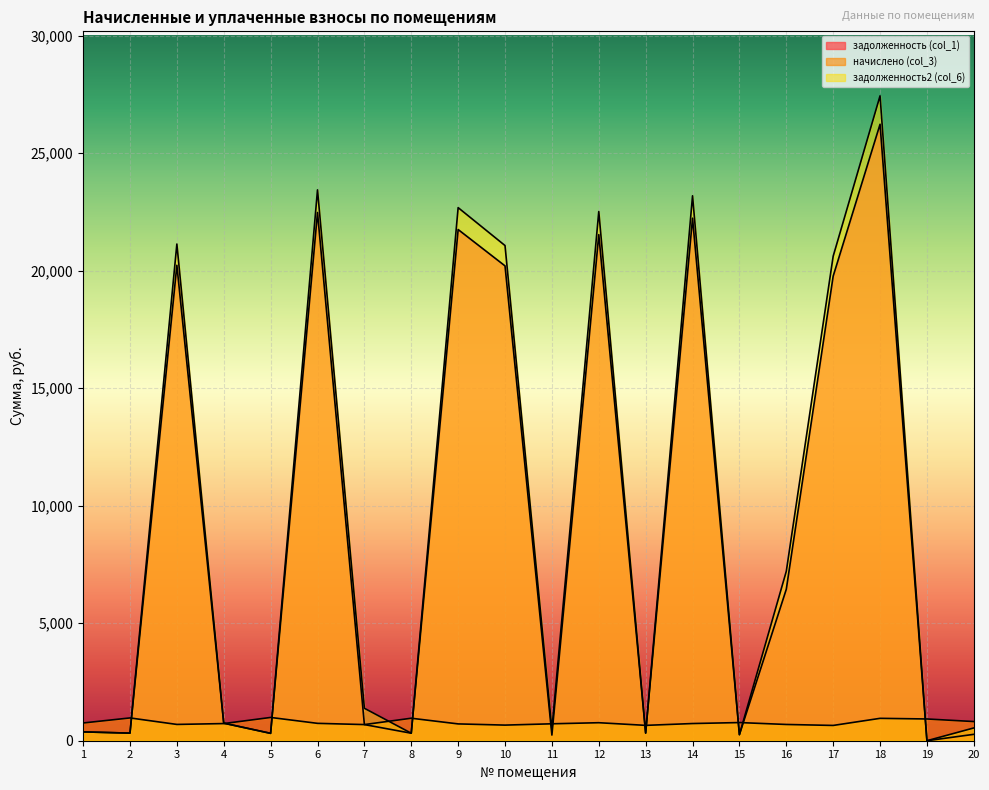

Which series has the largest total across all categories?

задолженность2 (col_6)